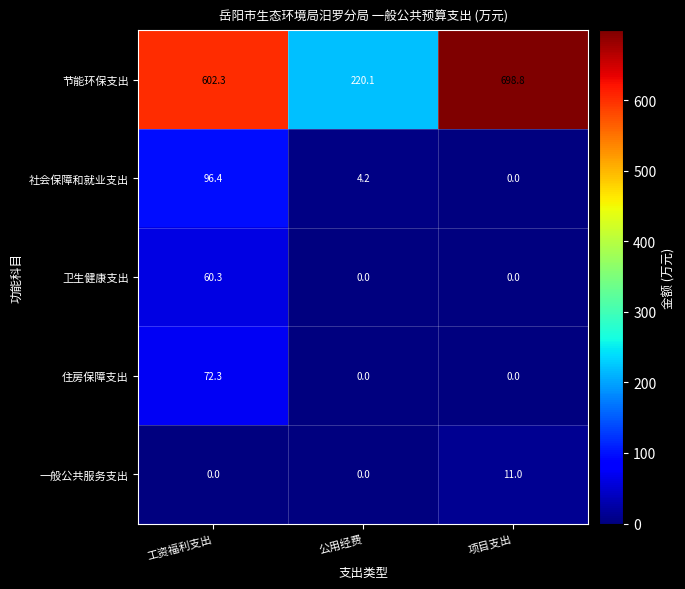

Reading right to left, what are all the values shown in this chart?

节能环保支出: 项目支出=698.8	公用经费=220.1	工资福利支出=602.3
社会保障和就业支出: 项目支出=0.0	公用经费=4.2	工资福利支出=96.4
卫生健康支出: 项目支出=0.0	公用经费=0.0	工资福利支出=60.3
住房保障支出: 项目支出=0.0	公用经费=0.0	工资福利支出=72.3
一般公共服务支出: 项目支出=11.0	公用经费=0.0	工资福利支出=0.0